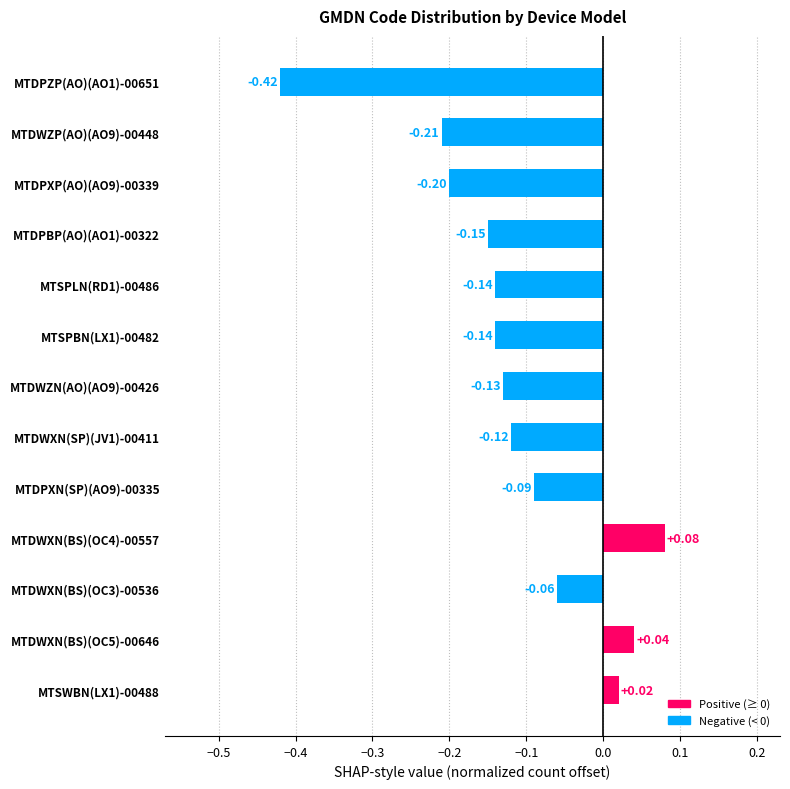

Which has a higher value, MTSWBN(LX1)-00488 or MTDWXN(BS)(OC4)-00557?

MTDWXN(BS)(OC4)-00557